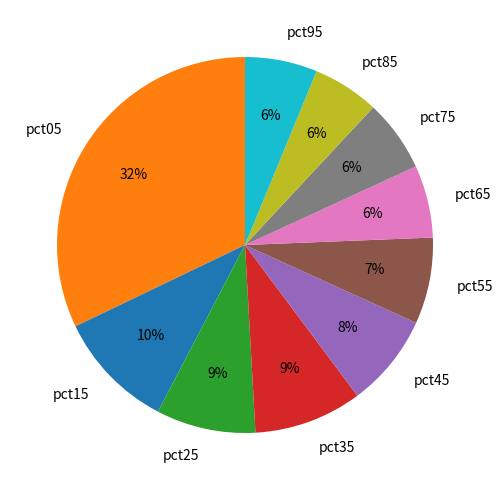

What is the largest slice in the pie chart?

pct05